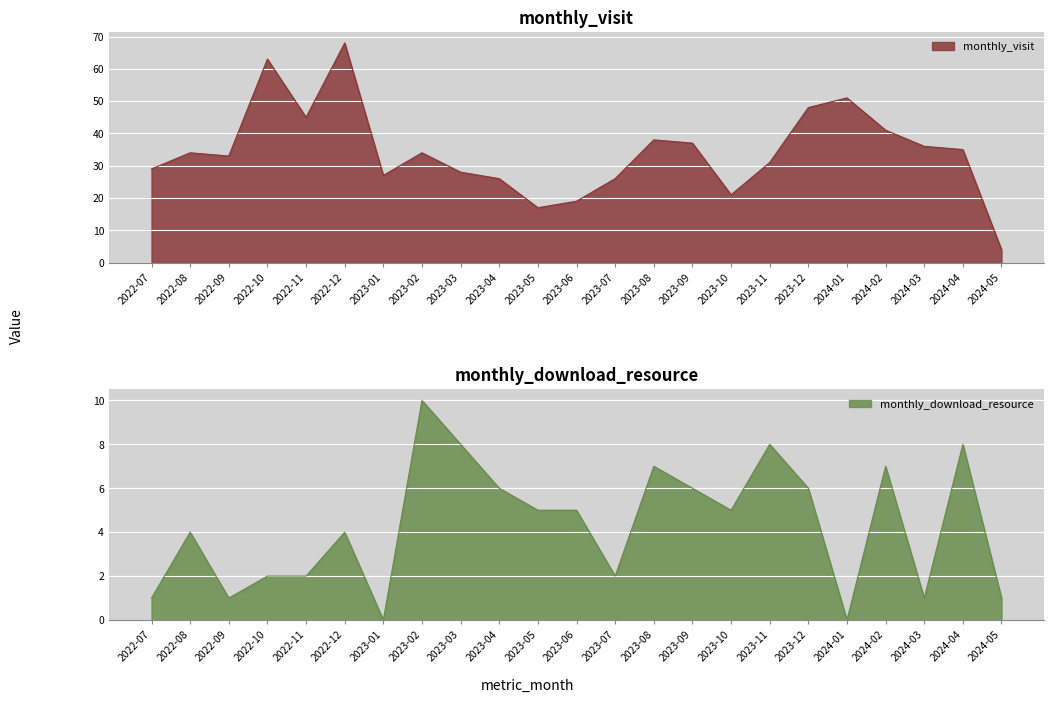

How many data points does each series have?

23